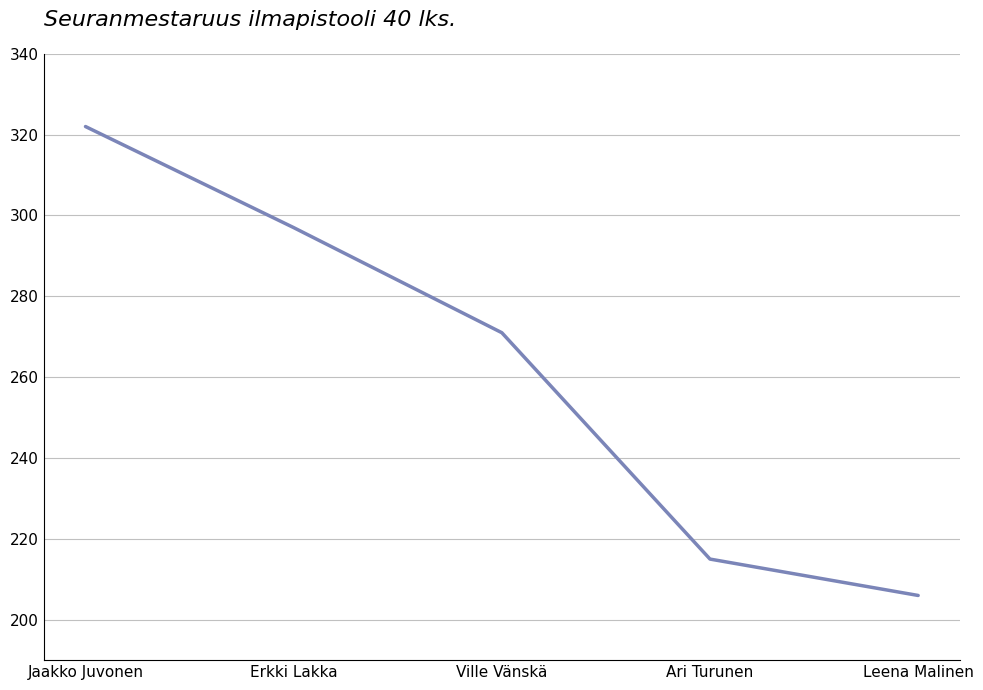

What is the greatest value displayed?

322